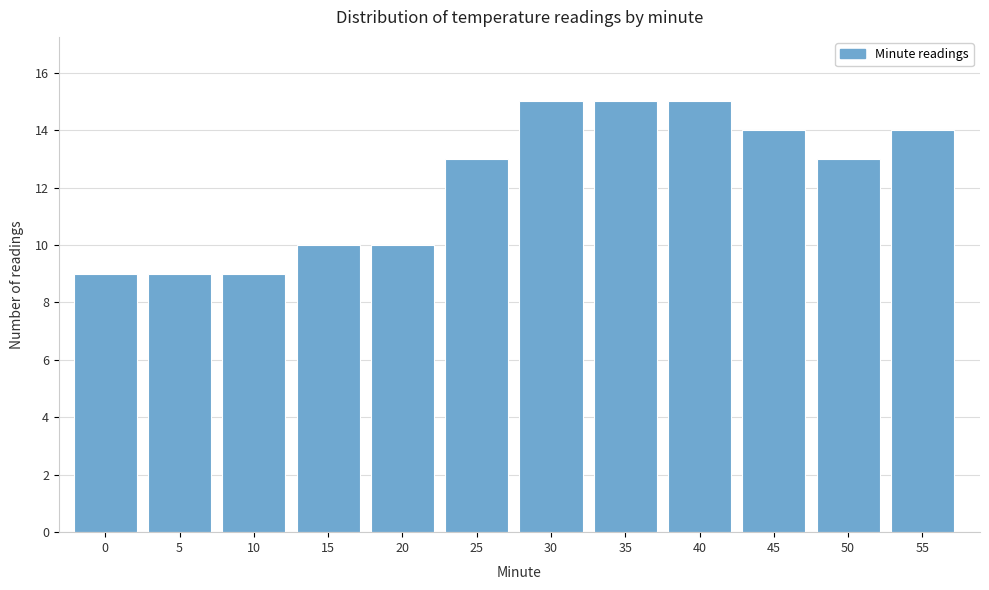

Reading right to left, what are all the values shown in this chart?

55=14	50=13	45=14	40=15	35=15	30=15	25=13	20=10	15=10	10=9	5=9	0=9